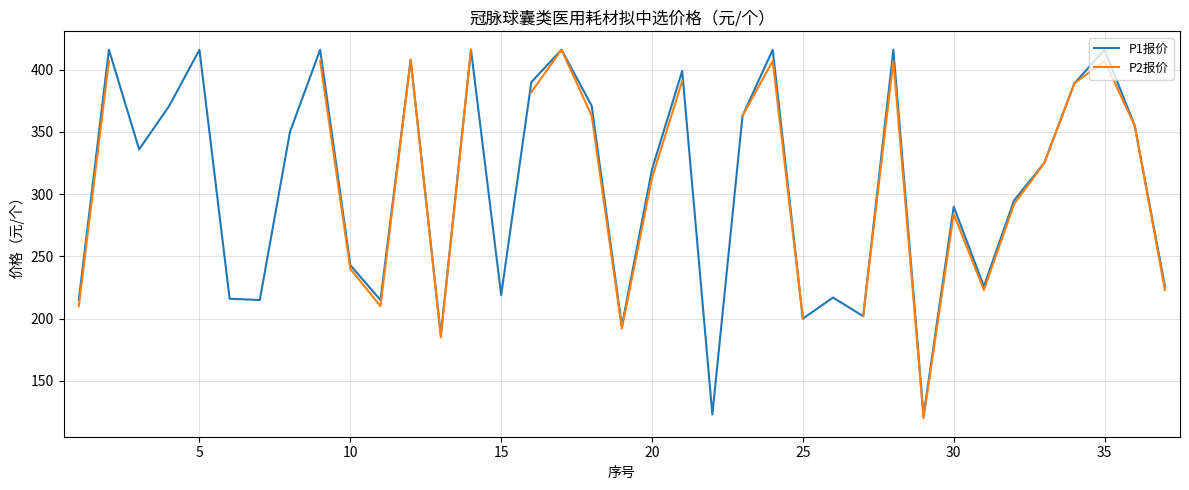

What is the maximum value for P2报价?

416.0